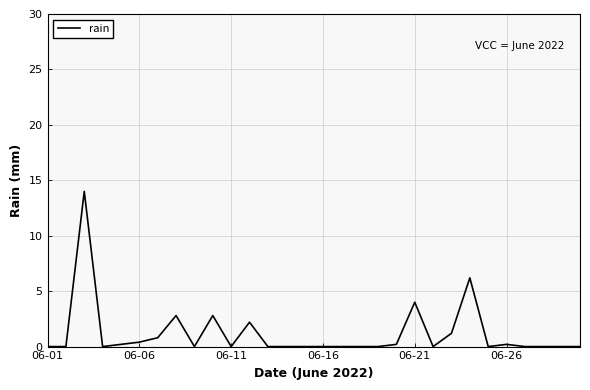

What is the difference between the maximum and minimum values?

14.0